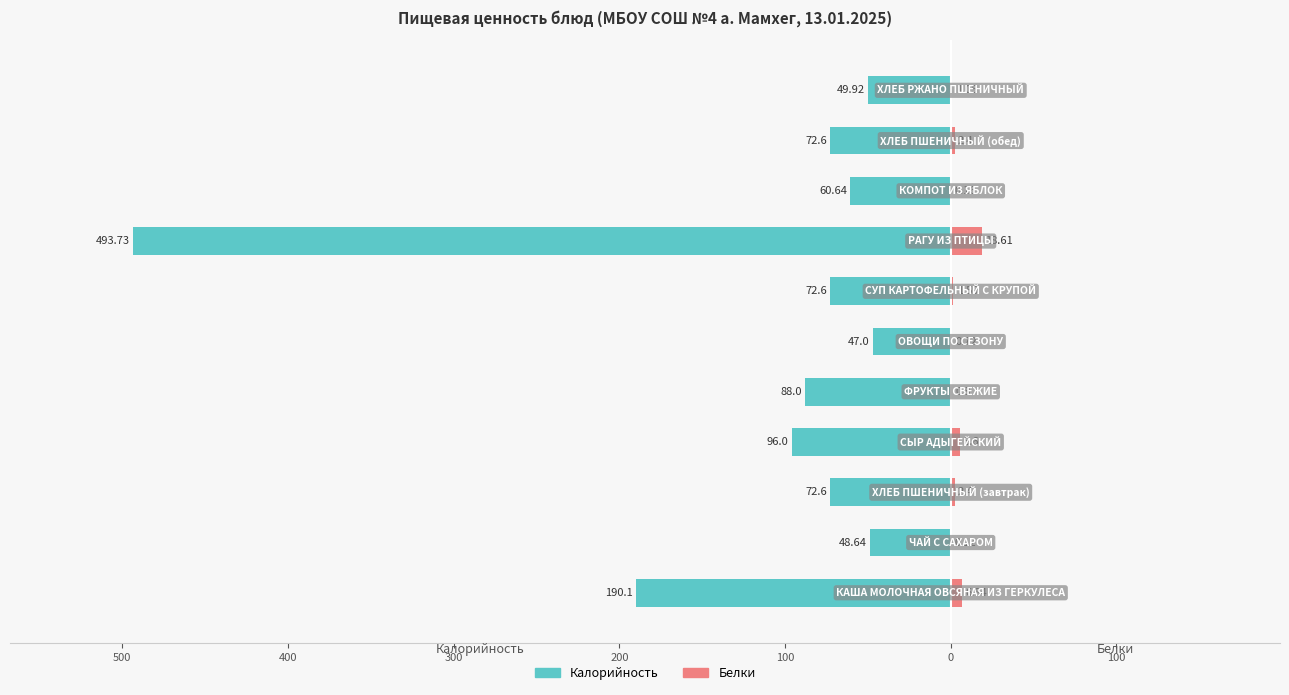

What is the sum of all Белки values?

40.3